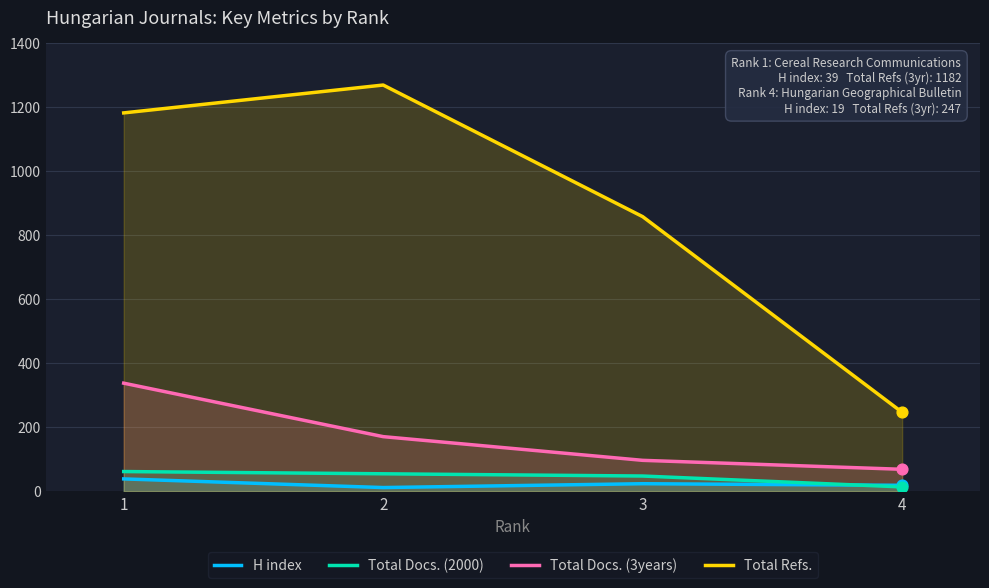

At how many categories does at least one series exceed 35?

4